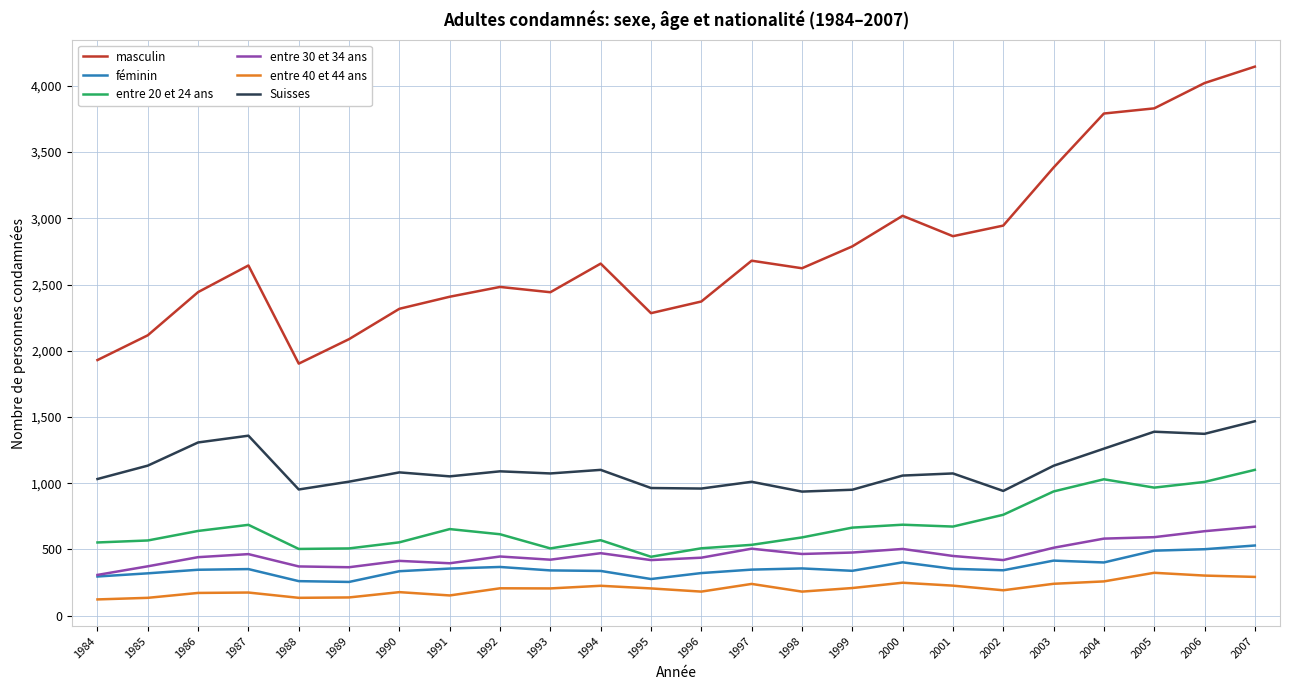

Which series changed the most between 1991 and 1998?

masculin